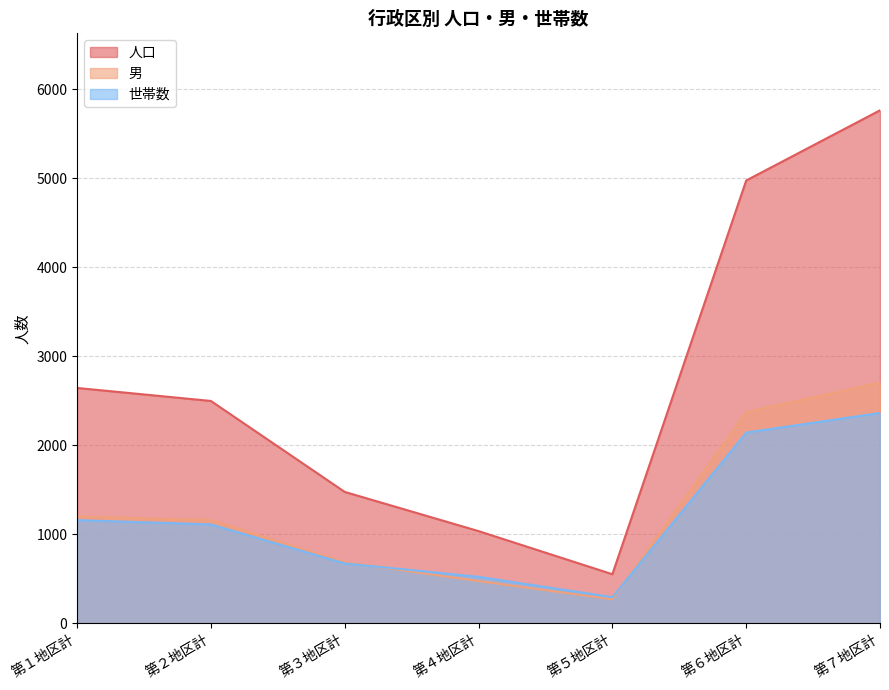

In 人口, how many points are lower than both neighbors (excluding endpoints)?

1